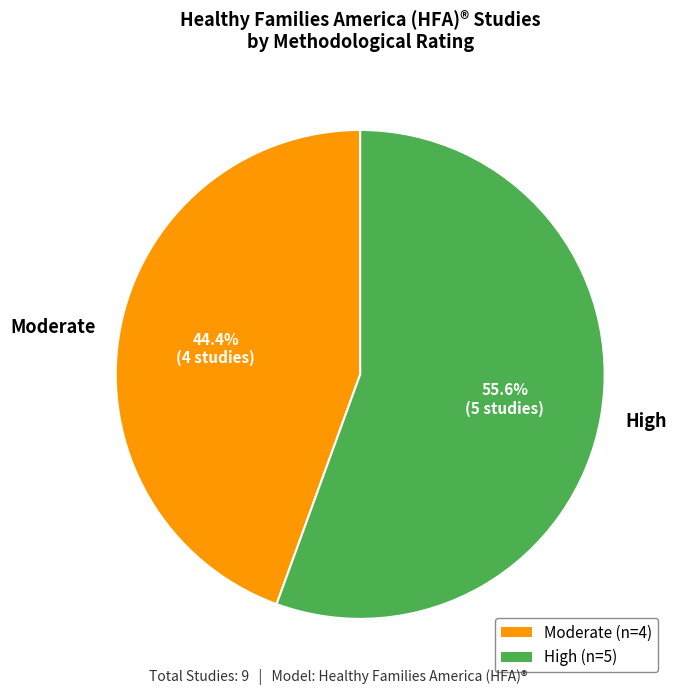

Which slice is the largest?

High